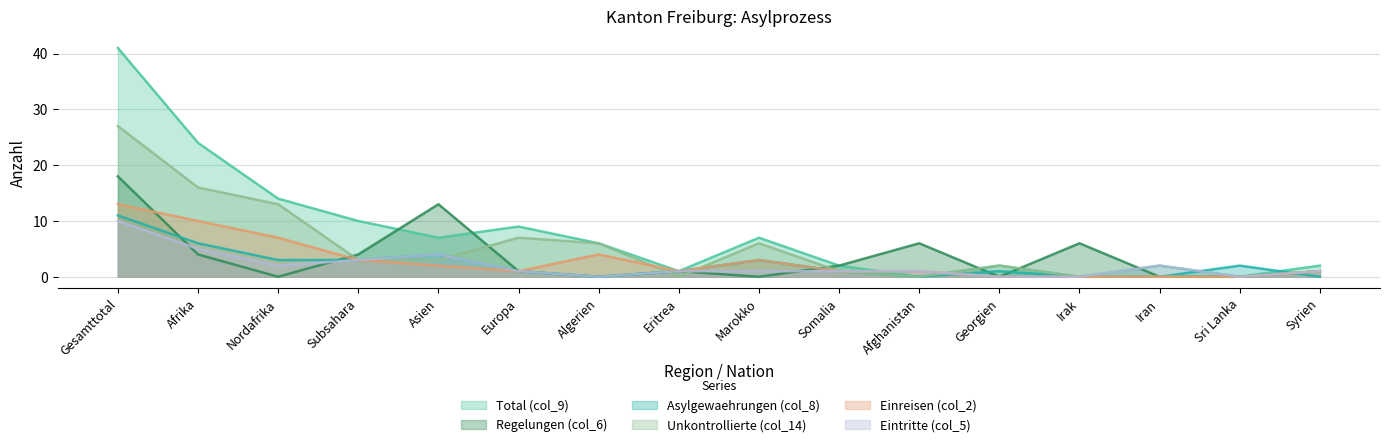

How many values in the Einreisen (col_2) series exceed 1?

7